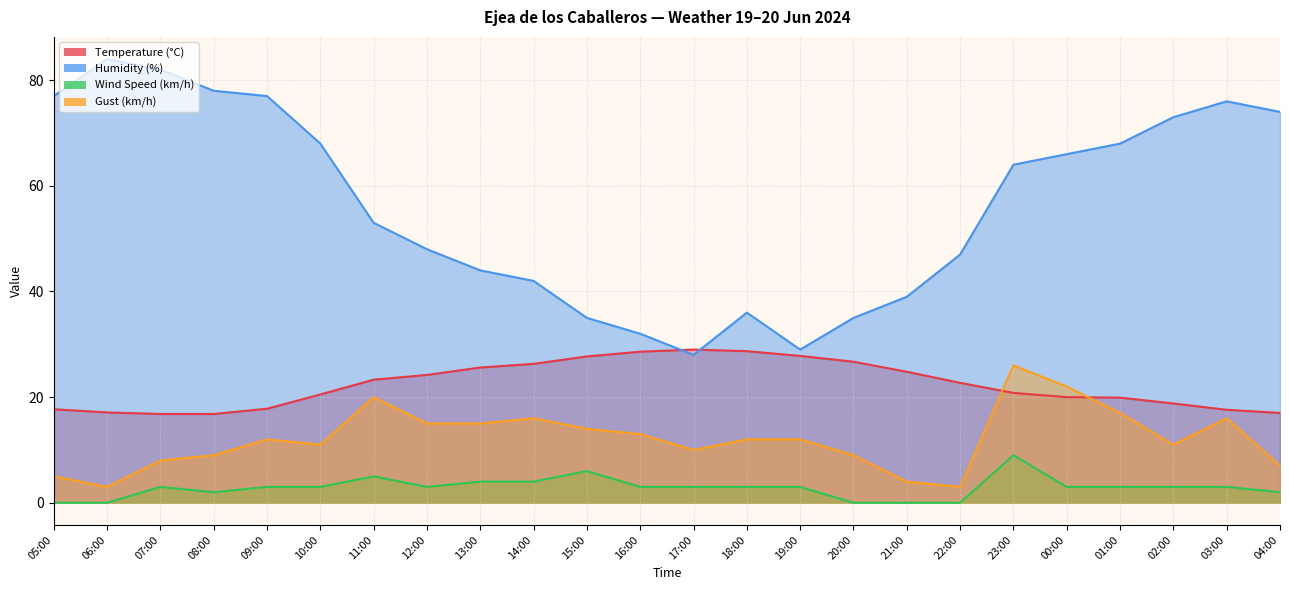

What value does the Humidity (%) series have at 16:00?

32.0